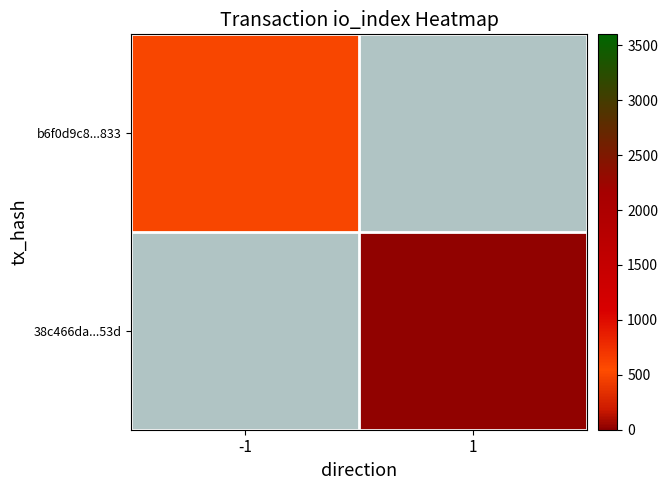

At how many categories does at least one series exceed 289?

1